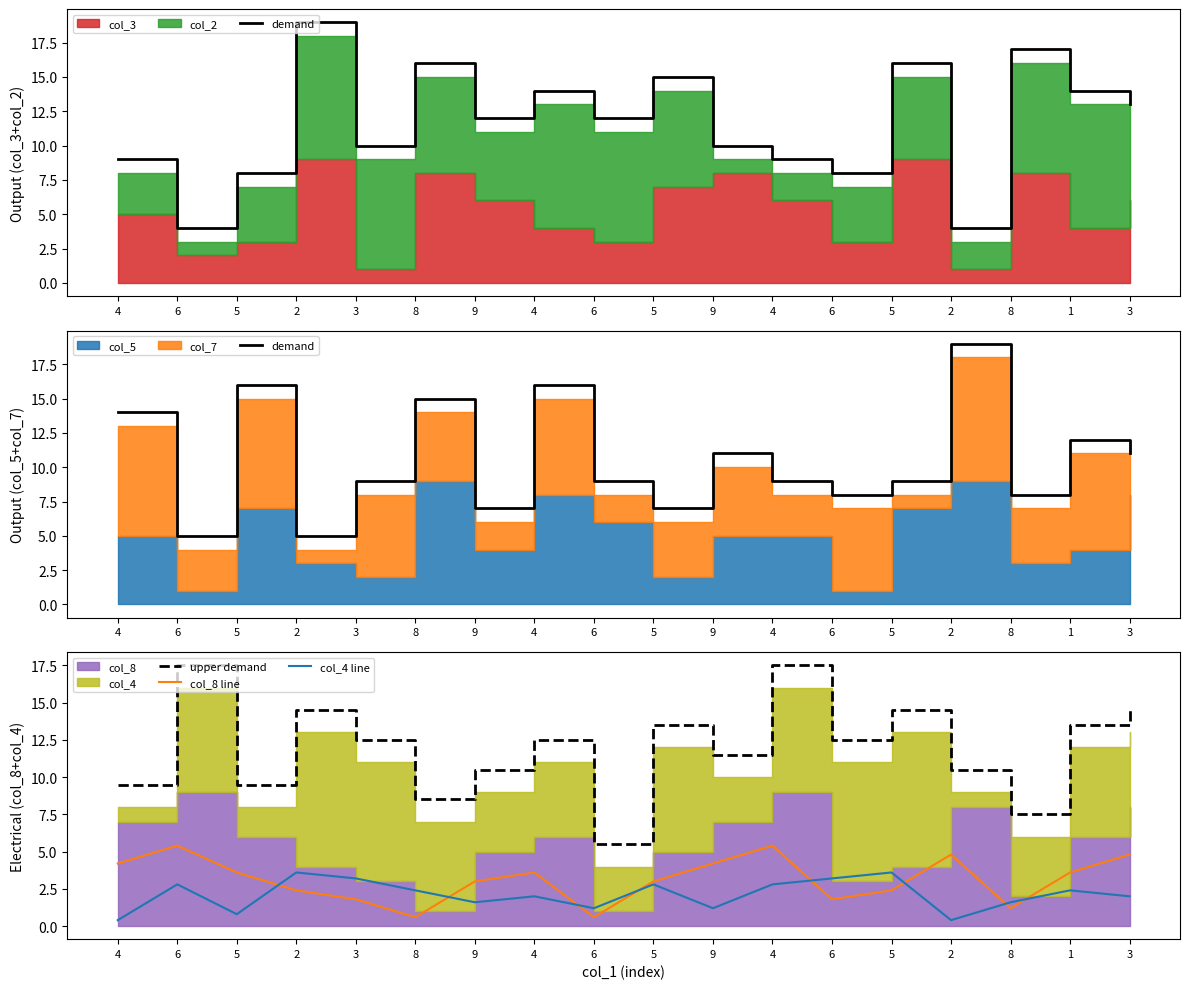

What is the label of the 10th point from the right?

6